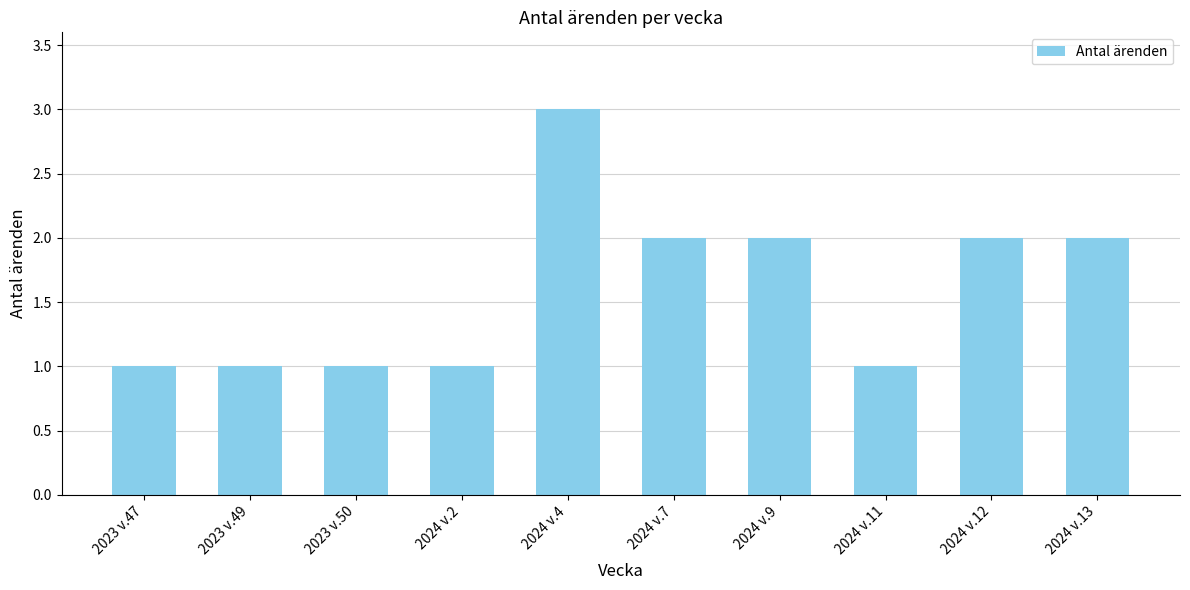

What is the average value?

2